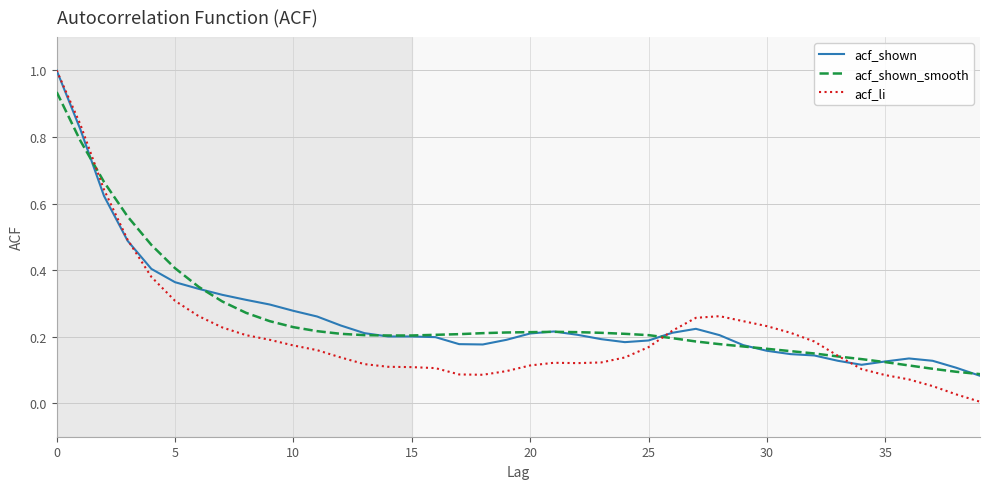

Which series has the widest spread of values?

acf_li